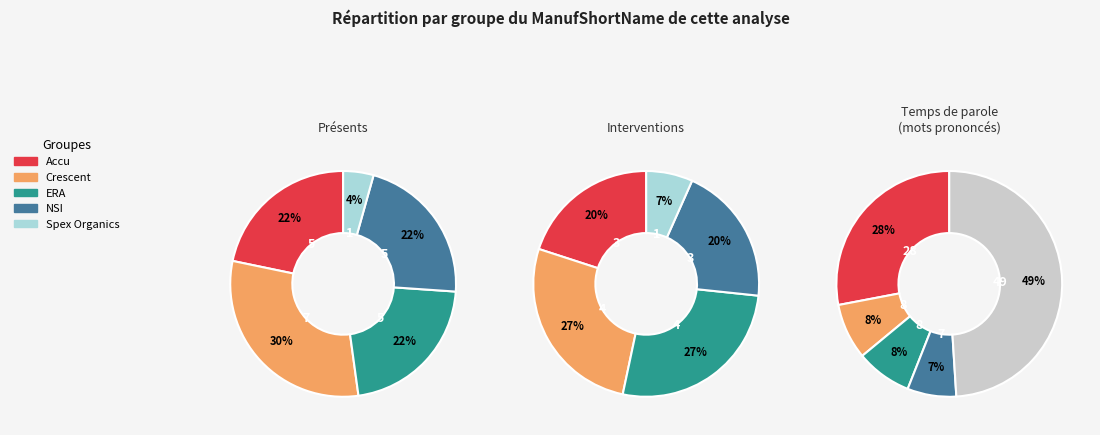

What is the largest slice in the pie chart?

Accu